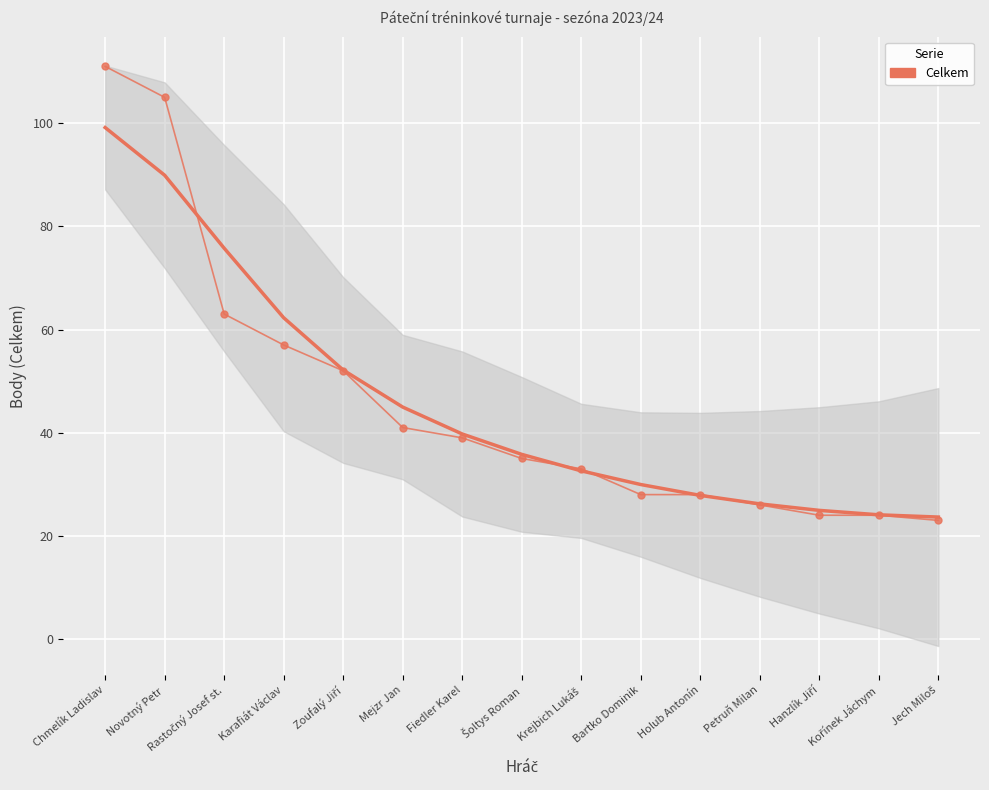

How many data points are less than 35?

7